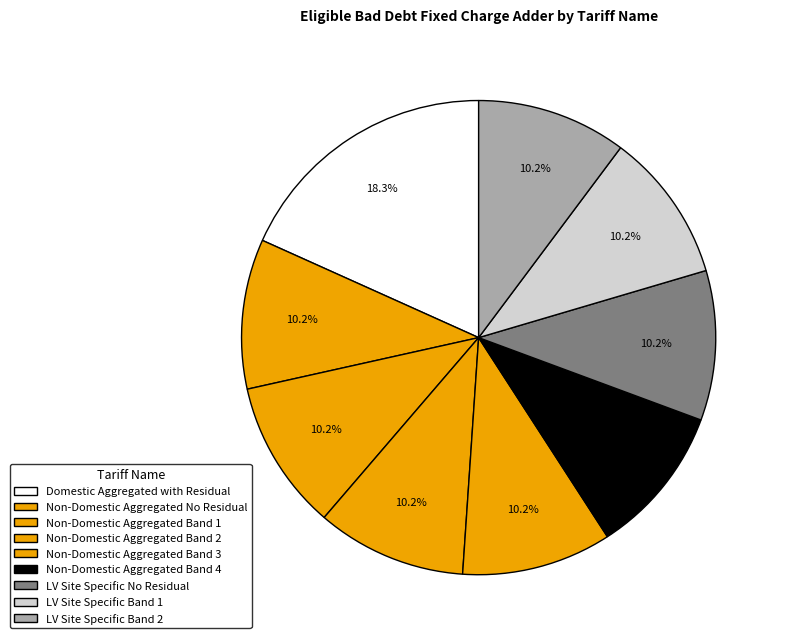

Is Non-Domestic Aggregated No Residual the majority of the pie?

No